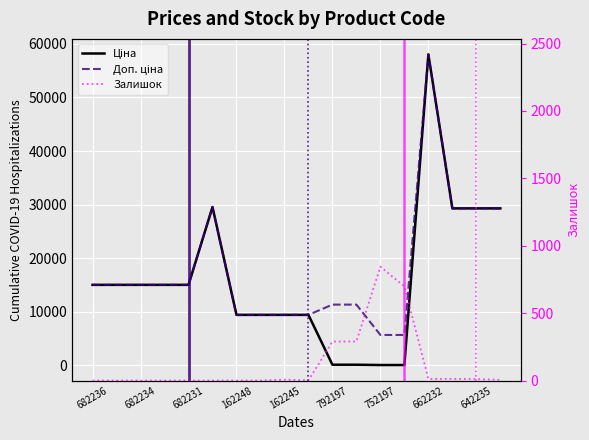

At which category does Доп. ціна reach its first local peak?

792197